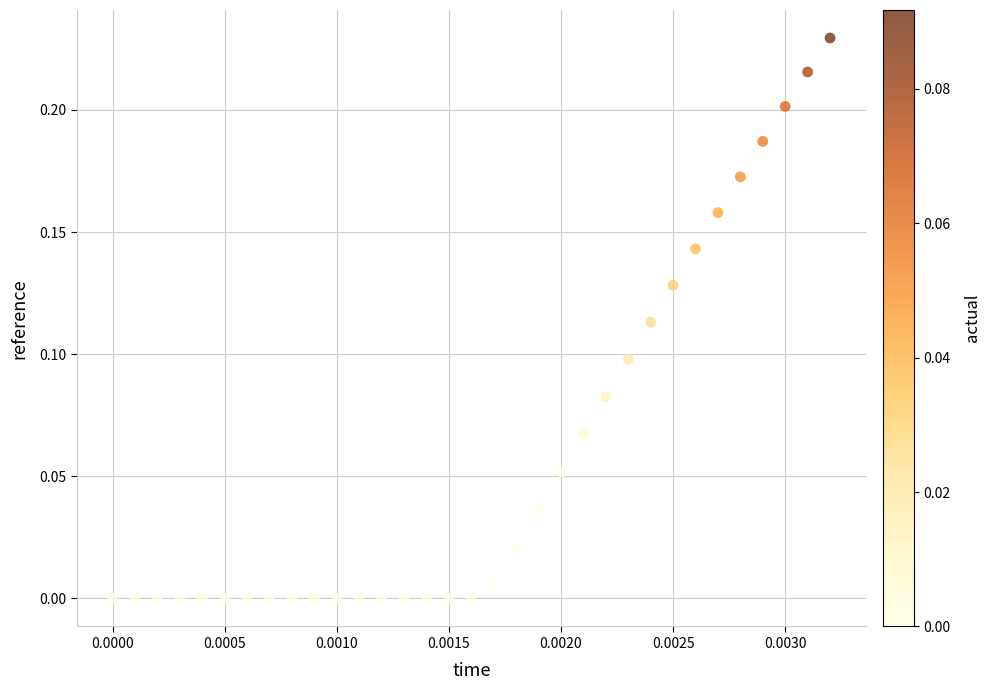

How many data points are displayed?

33